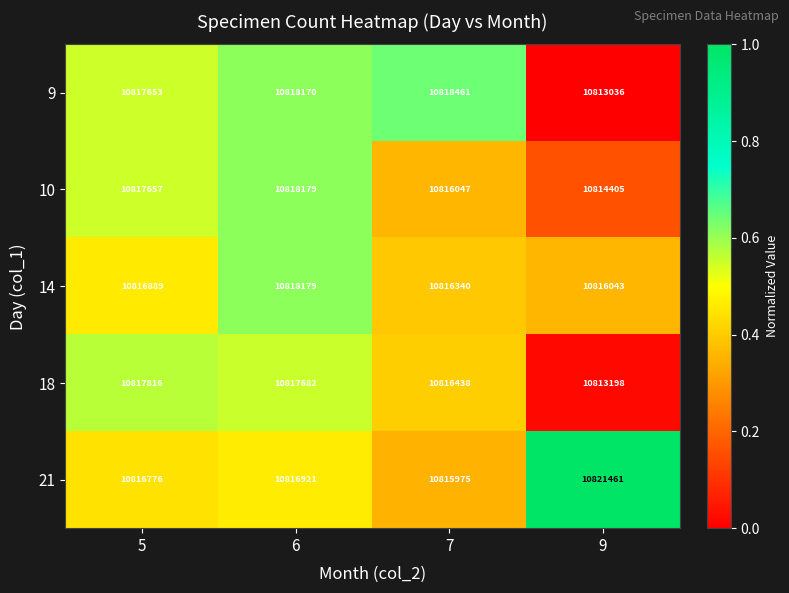

Read the 9 value at 5.

10817653